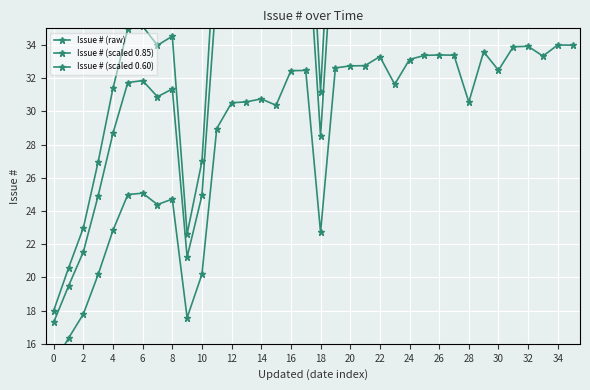

True or false: Issue # (raw) and Issue # (scaled 0.85) intersect in this chart.

False